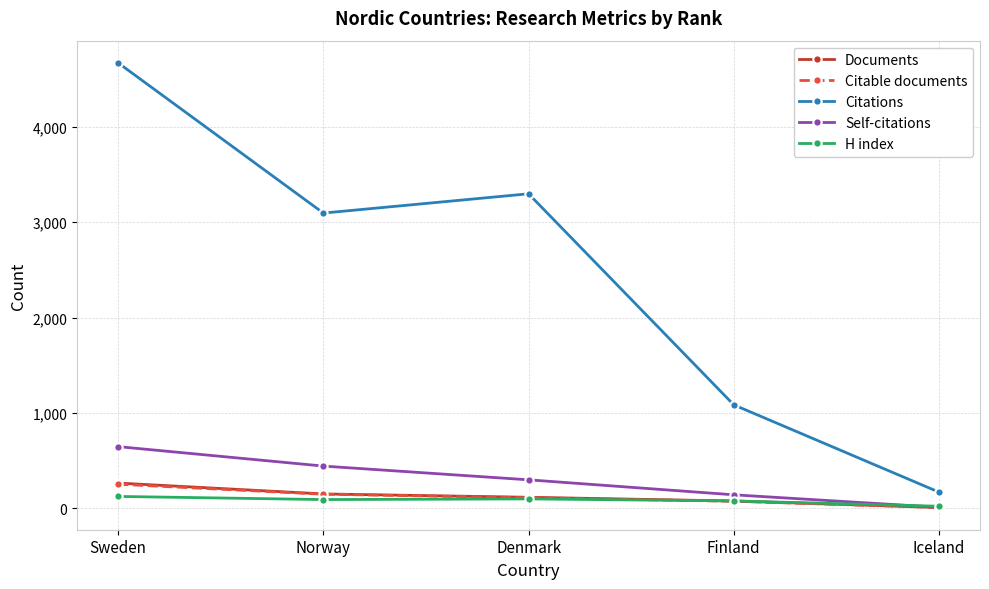

What is the sum of the Citations values at Finland and Sweden?

5756